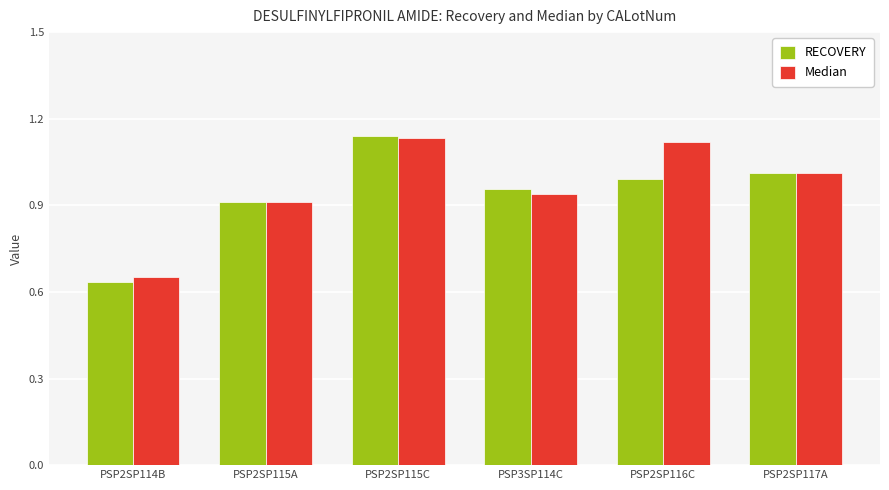

At which label does RECOVERY reach its peak?

PSP2SP115C